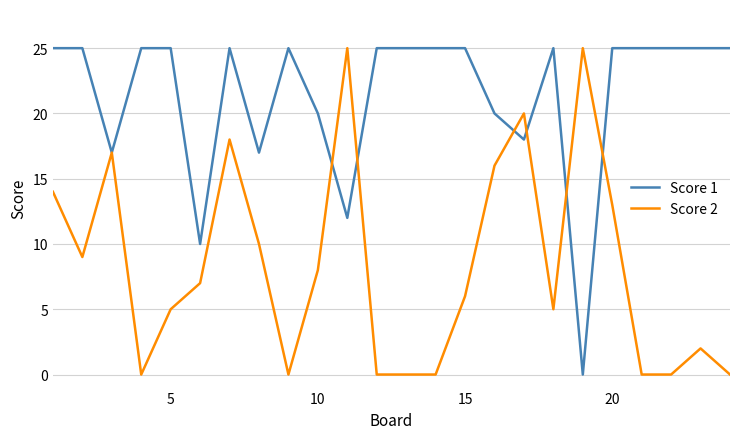

Rank the series by their average value, from lowest to highest.

Score 2, Score 1